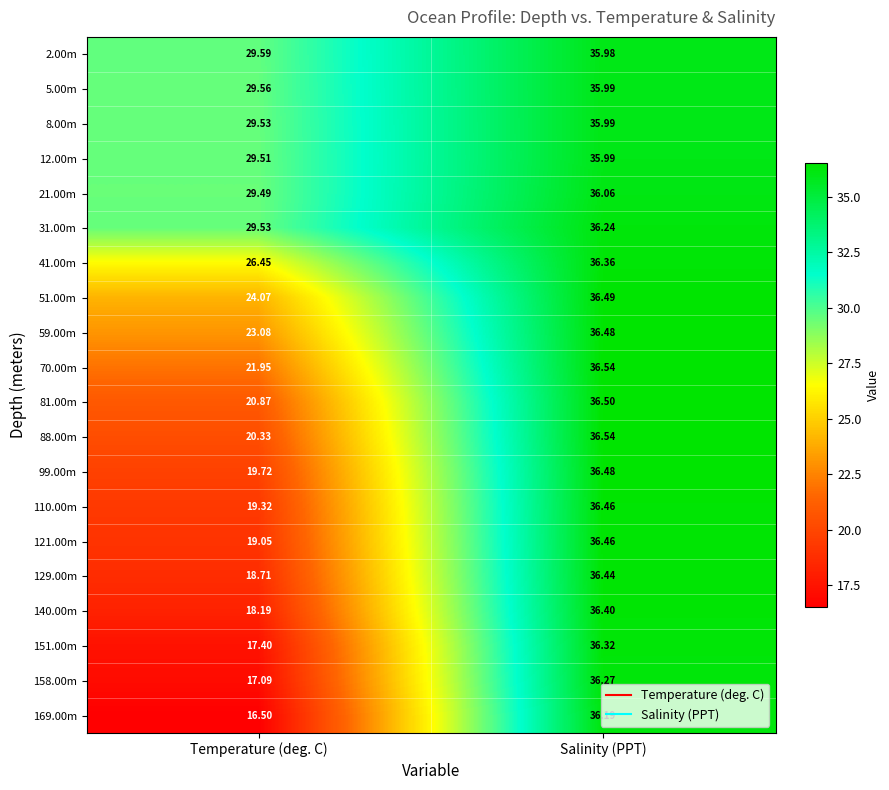

List the labels in order of 129.00m value, smallest first.

Temperature (deg. C), Salinity (PPT)